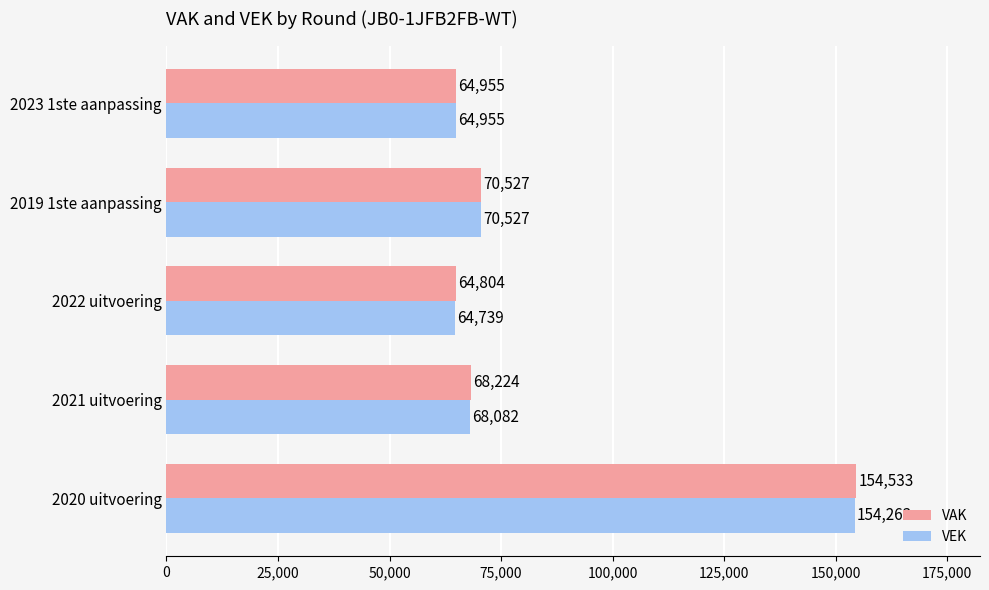

Which category has the lowest value in the VAK series?

2022 uitvoering